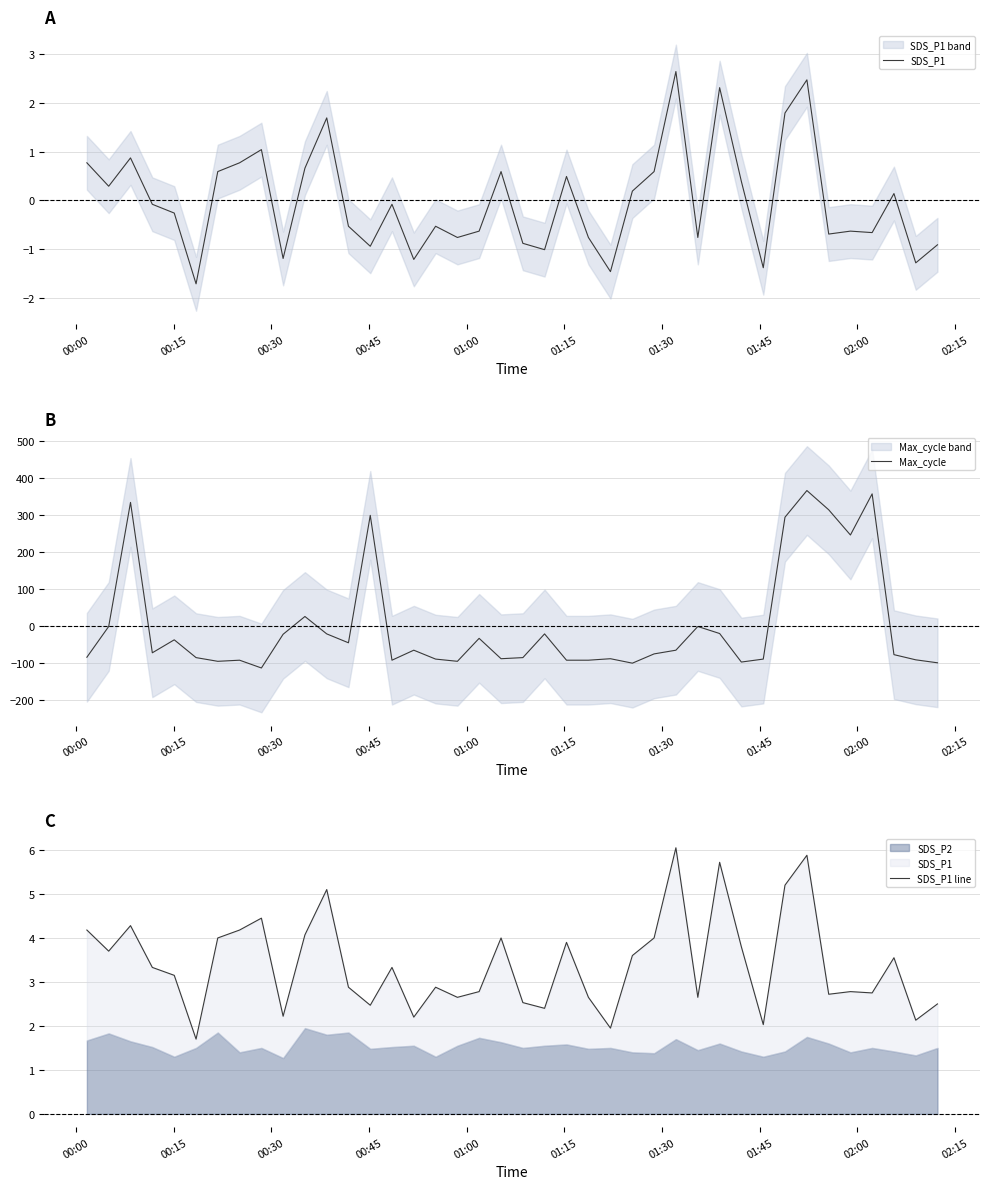

How many data points in Max_cycle are above -72?

19